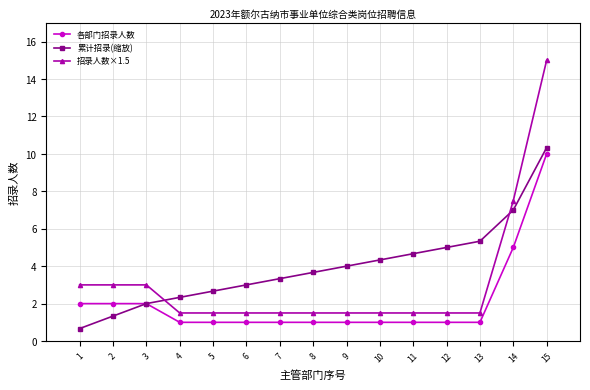

Reading left to right, what are all the values shown in this chart?

各部门招录人数: 2.0	2.0	2.0	1.0	1.0	1.0	1.0	1.0	1.0	1.0	1.0	1.0	1.0	5.0	10.0
累计招录(缩放): 0.7	1.3	2.0	2.3	2.7	3.0	3.3	3.7	4.0	4.3	4.7	5.0	5.3	7.0	10.3
招录人数×1.5: 3.0	3.0	3.0	1.5	1.5	1.5	1.5	1.5	1.5	1.5	1.5	1.5	1.5	7.5	15.0